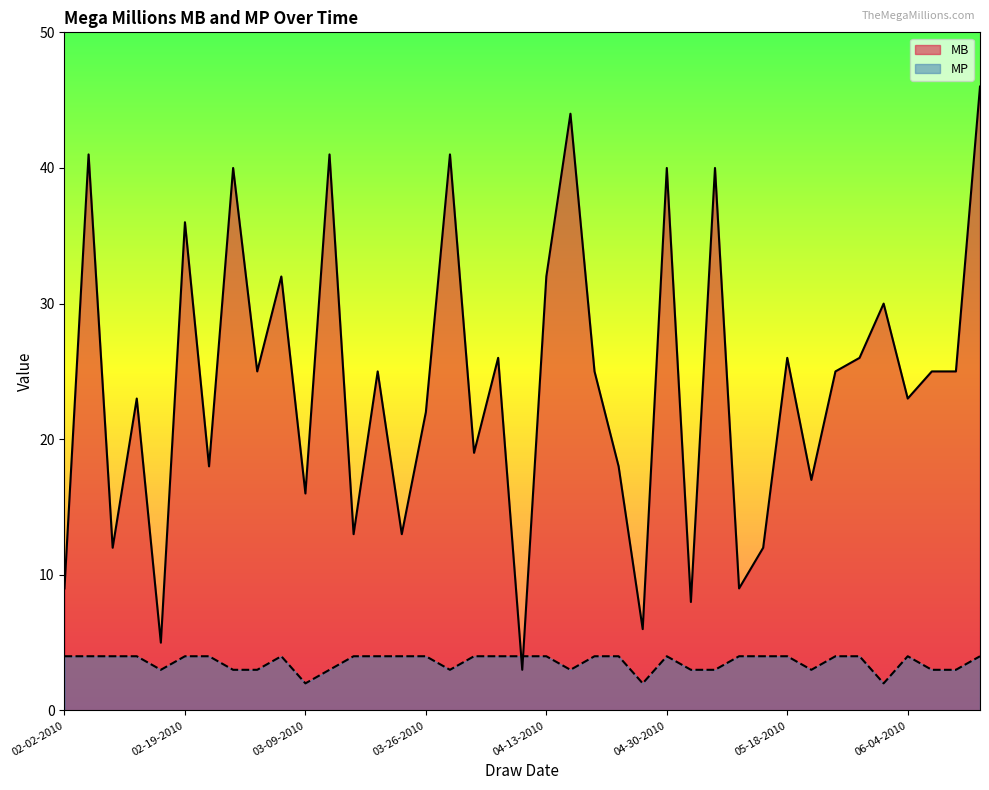

What is the difference between the MB values at 05-18-2010 and 04-27-2010?

20